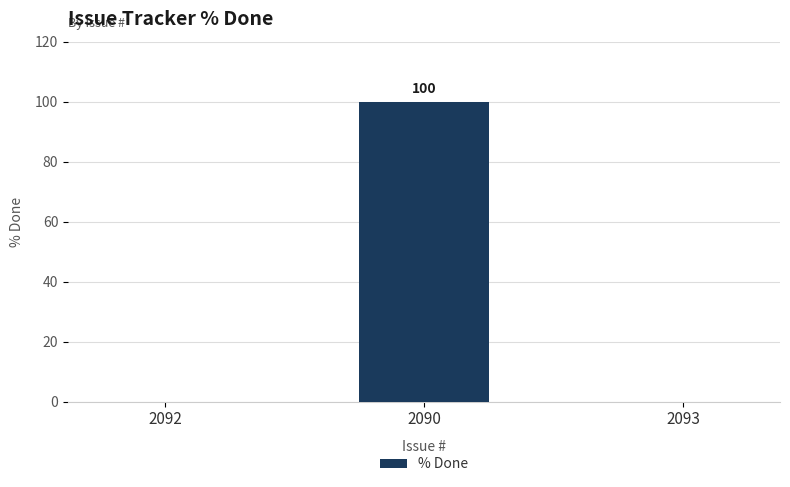

Reading left to right, list all the values displayed in this chart.

0	100	0